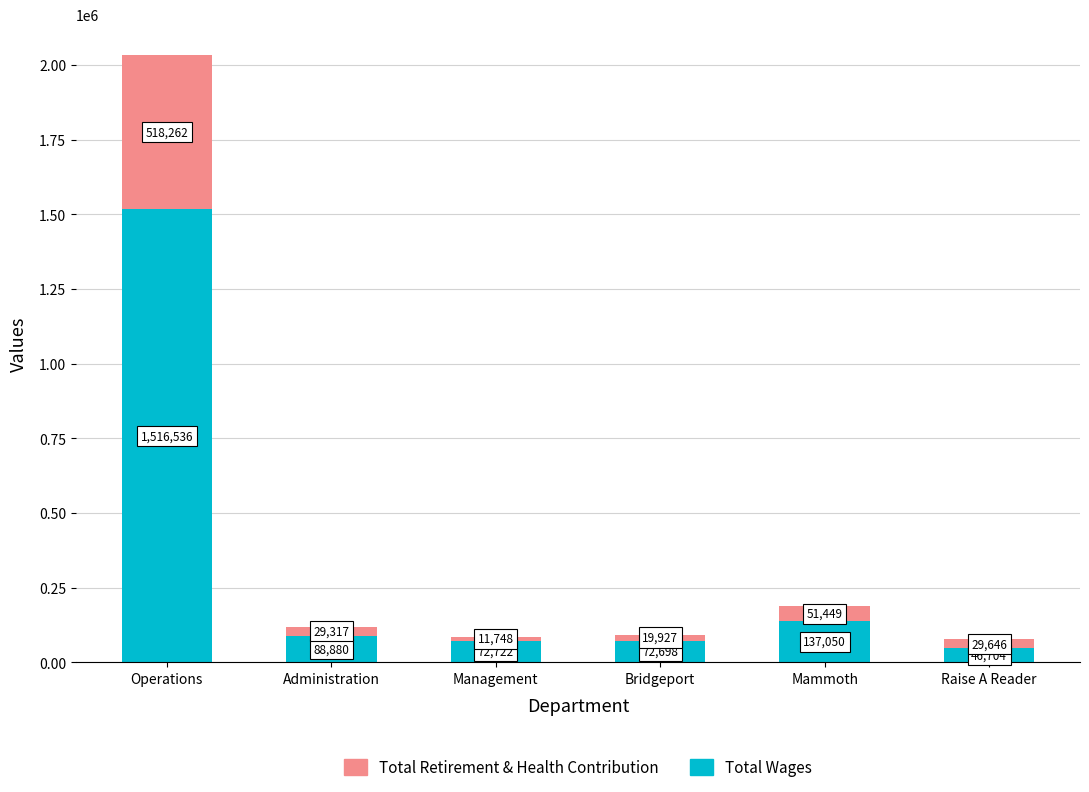

What is the average value of the Total Wages series?

322432